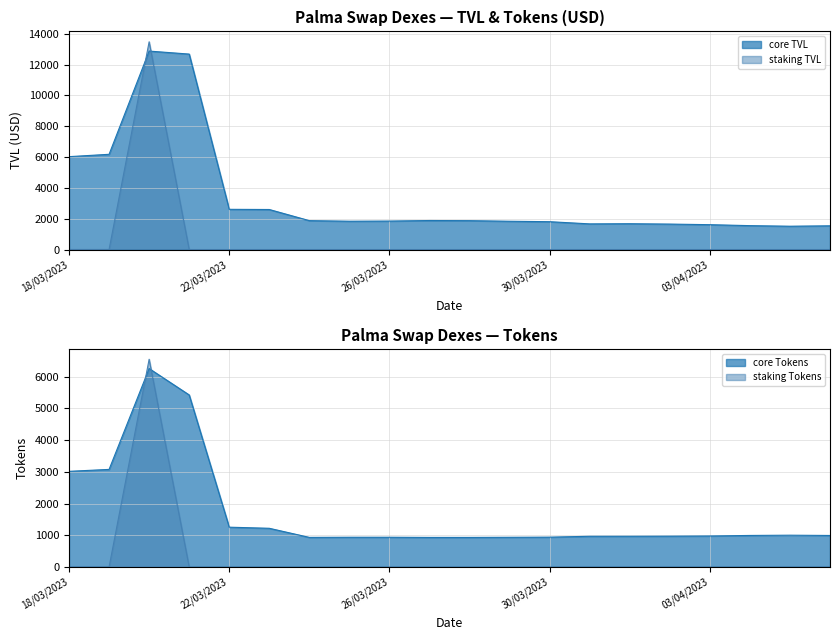

The staking TVL series shows 0.0 at 28/03/2023. True or false?

False